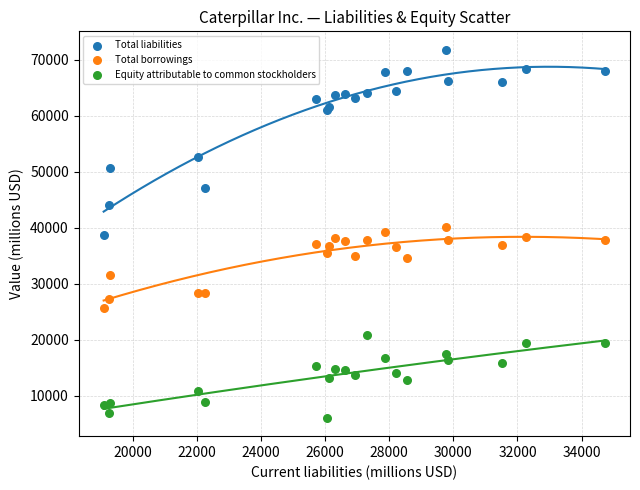

In the Total liabilities series, what Y value is closest to 55205?

52695